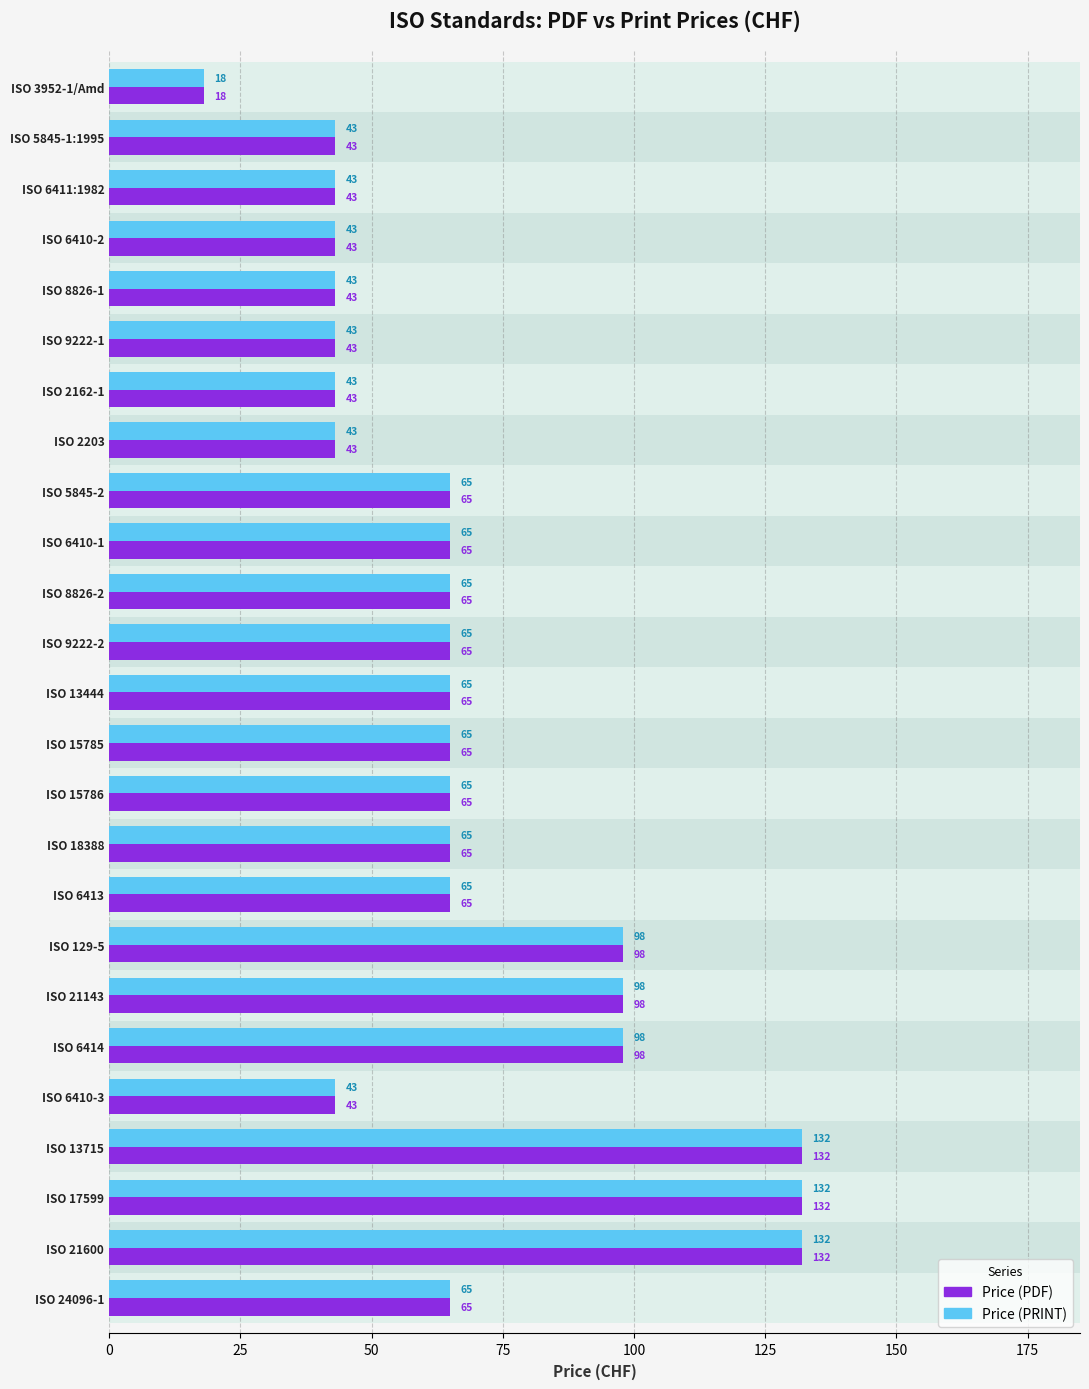

Which series has the largest range (max minus min)?

Price (PDF)